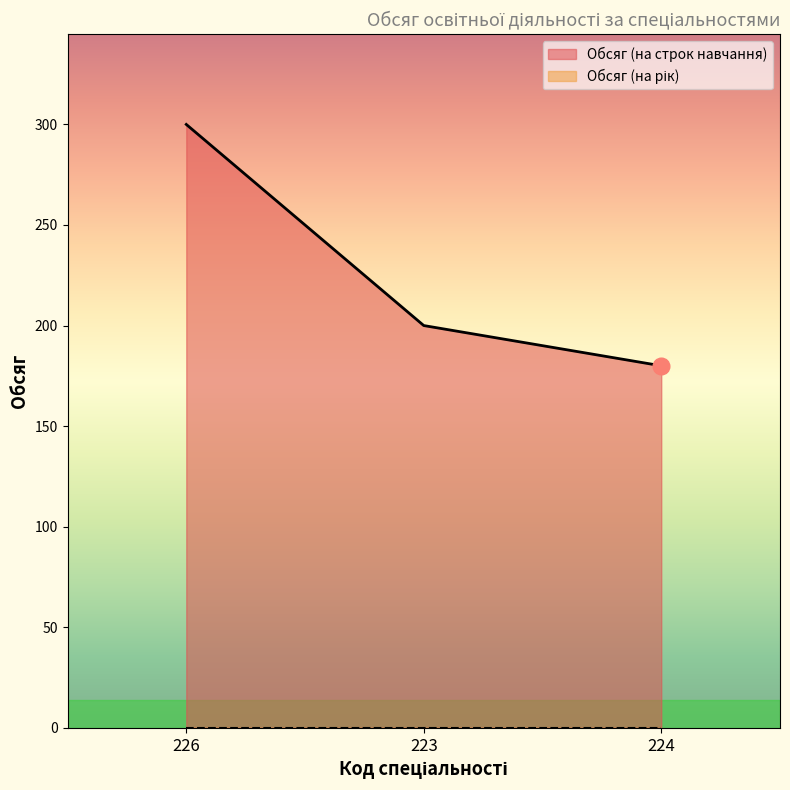

The value at 223 is 84. True or false?

False